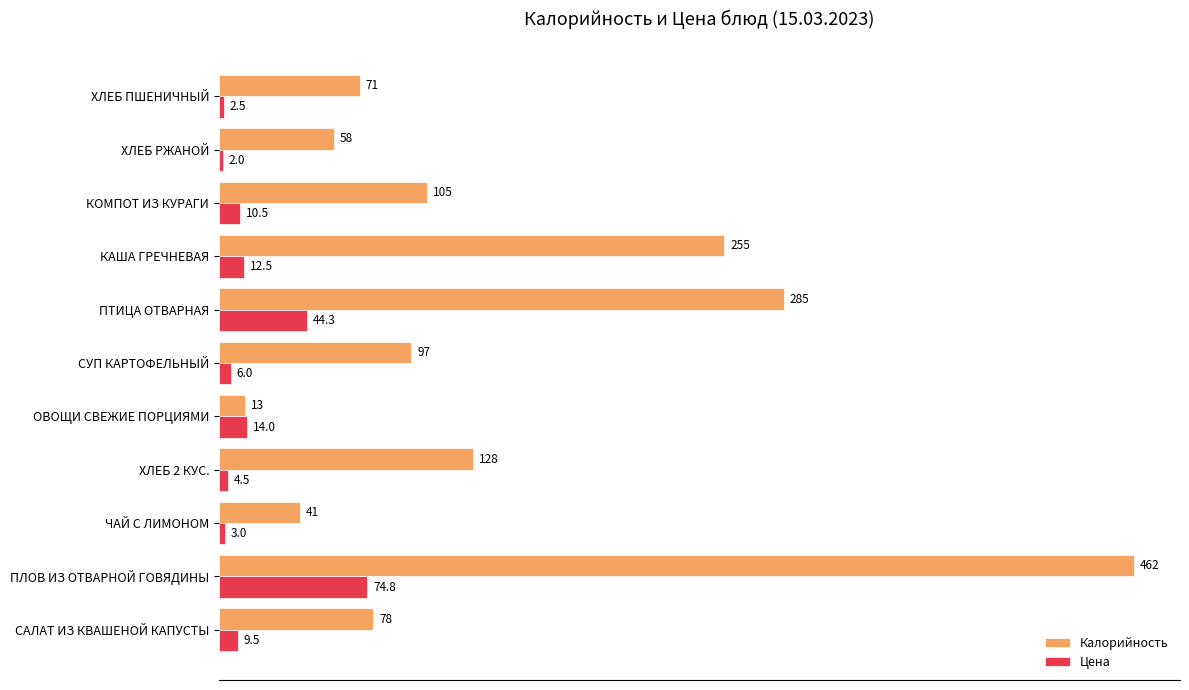

What is the sum of all Цена values?

183.5